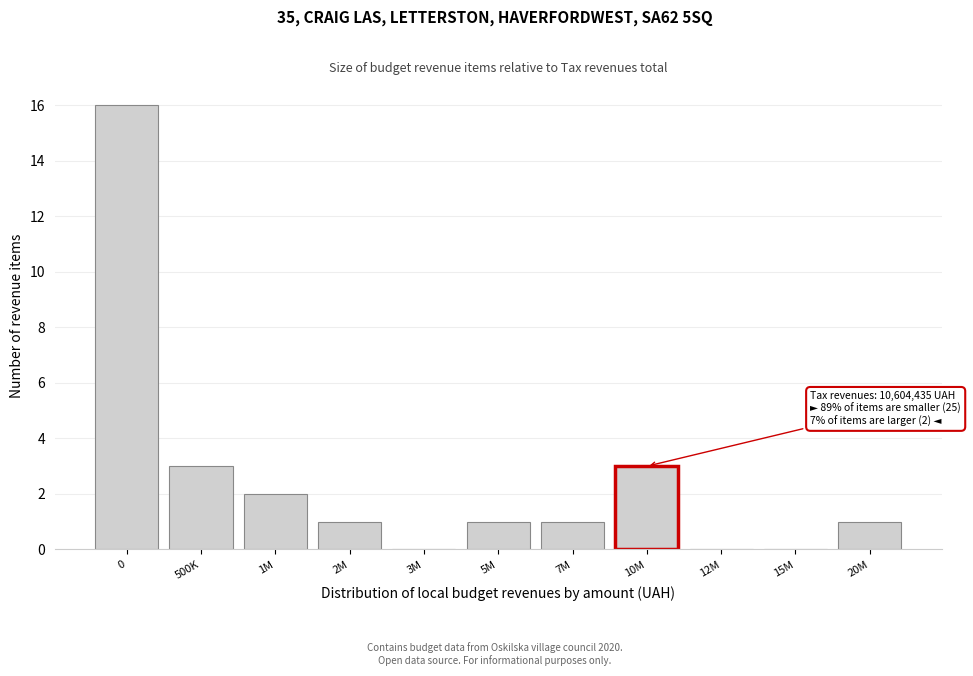

Reading right to left, list all the values displayed in this chart.

20M=1	15M=0	12M=0	10M=3	7M=1	5M=1	3M=0	2M=1	1M=2	500K=3	0=16